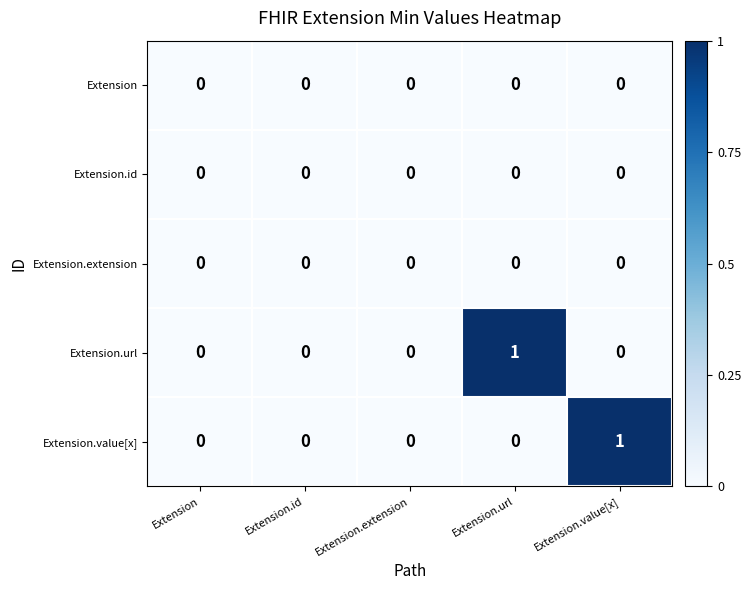

Count the Extension.value[x] values in the range 0 to 1.

5